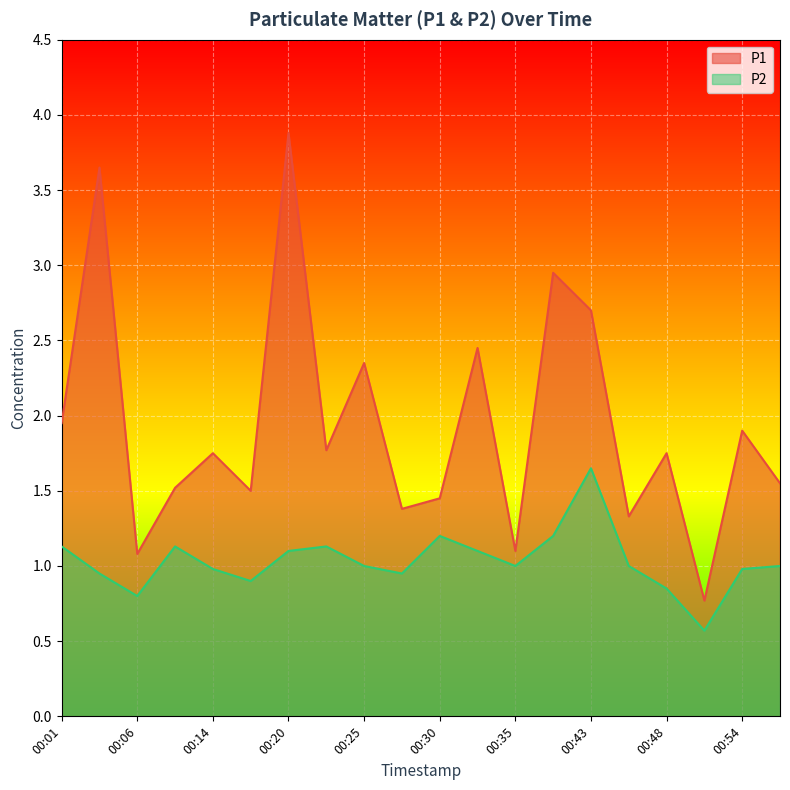

How many values in the P2 series exceed 1?

8